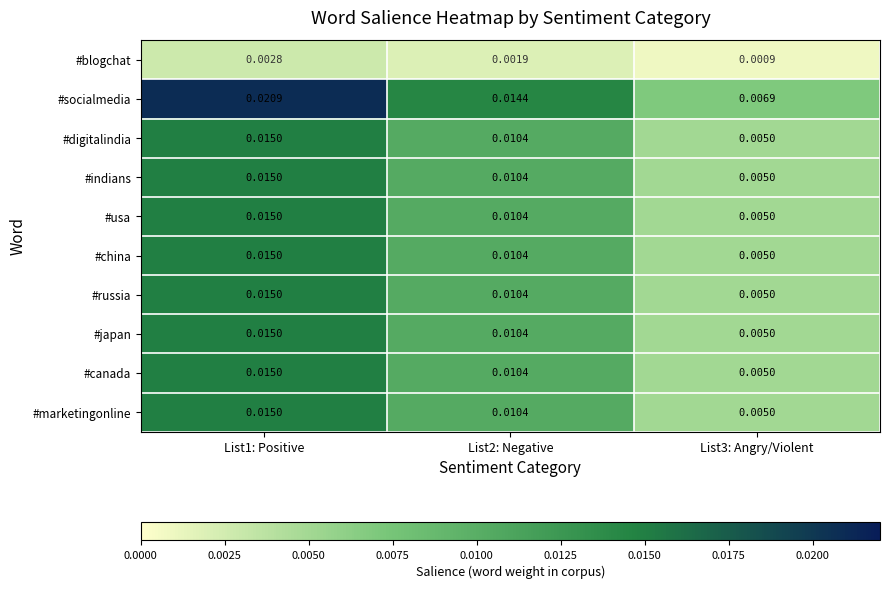

Is the value of #socialmedia at List3: Angry/Violent greater than the value of #digitalindia at List1: Positive?

No